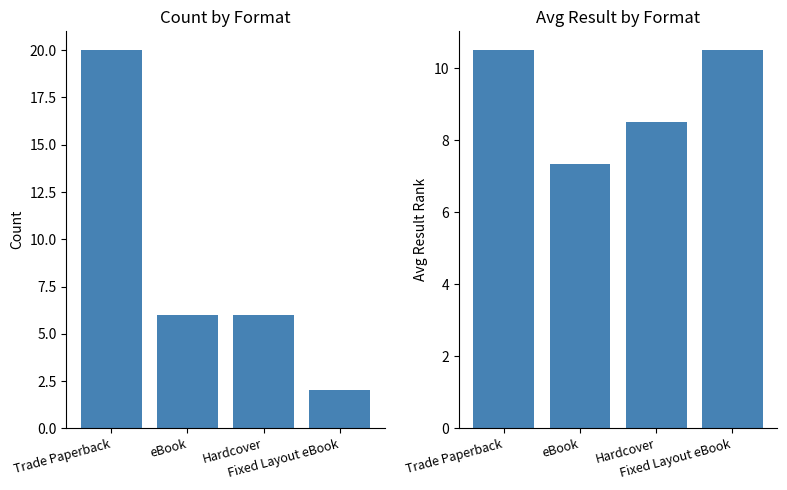

At which label does Count by Format first exceed 6?

Trade Paperback